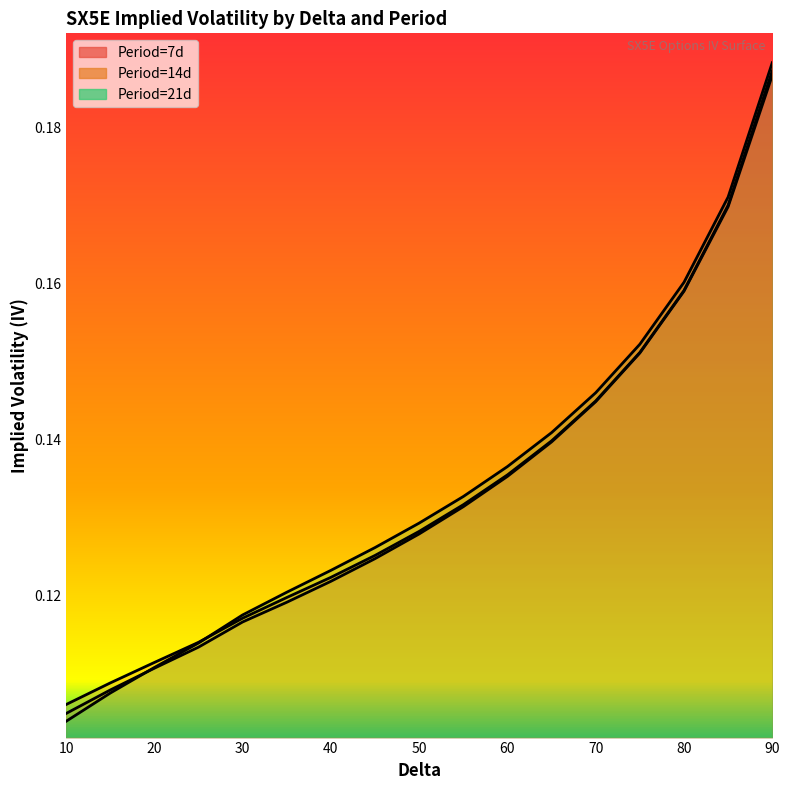

Which series has the largest range (max minus min)?

IV 21d